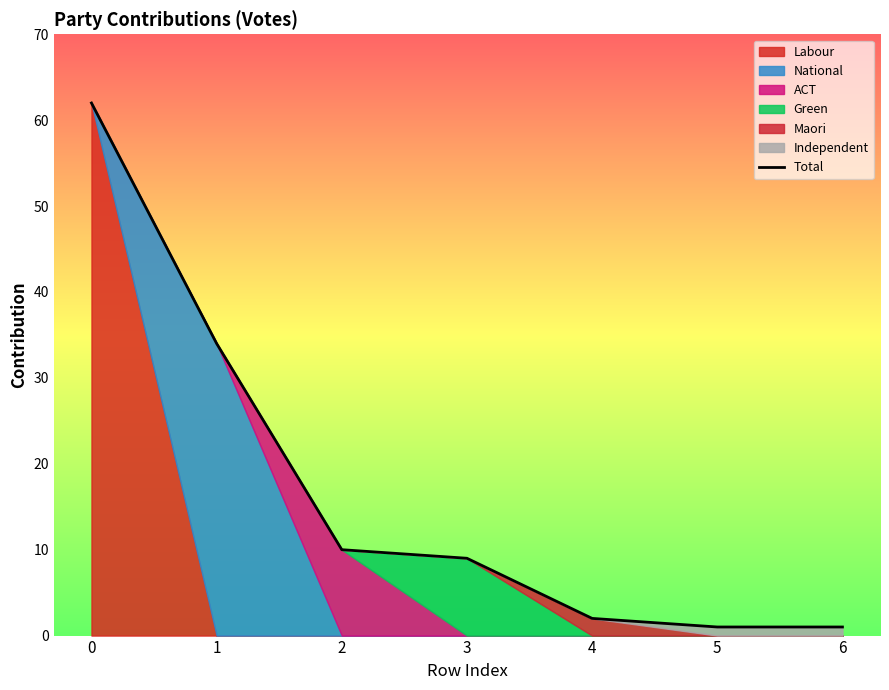

True or false: the data shows 10 at 2.

True